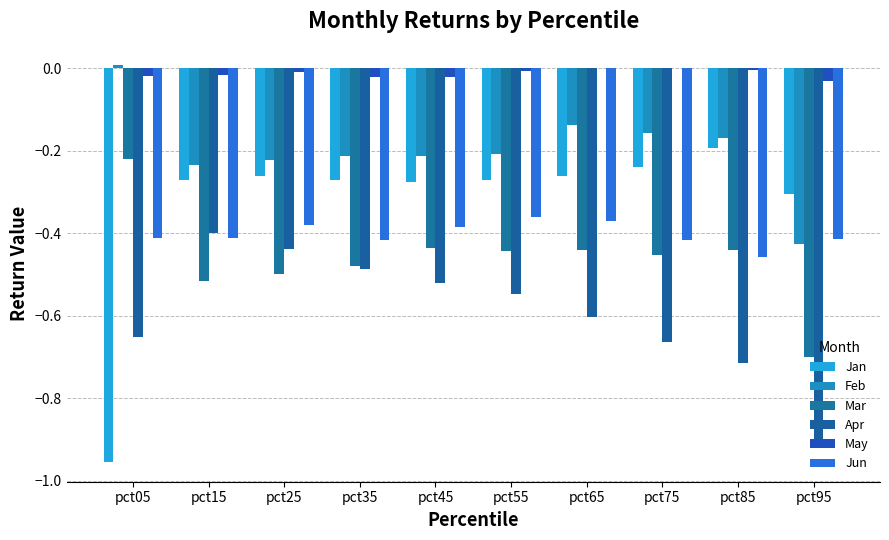

Count the number of data series in this chart.

6